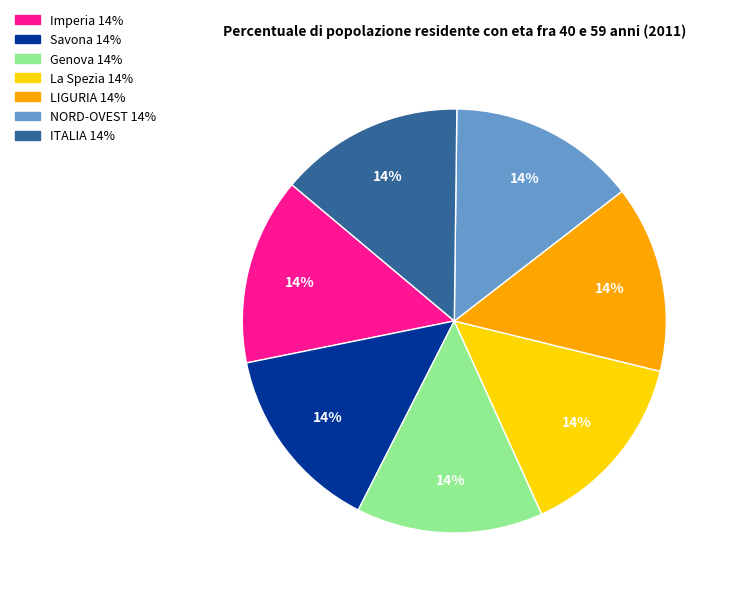

How many segments does this pie chart have?

7